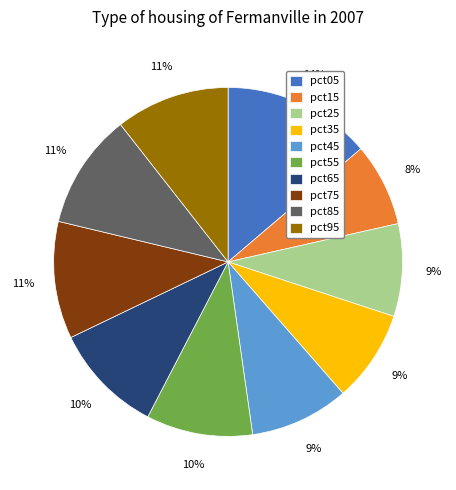

To the nearest percent, what is the difference between the largest and smallest slice percentages?

6%